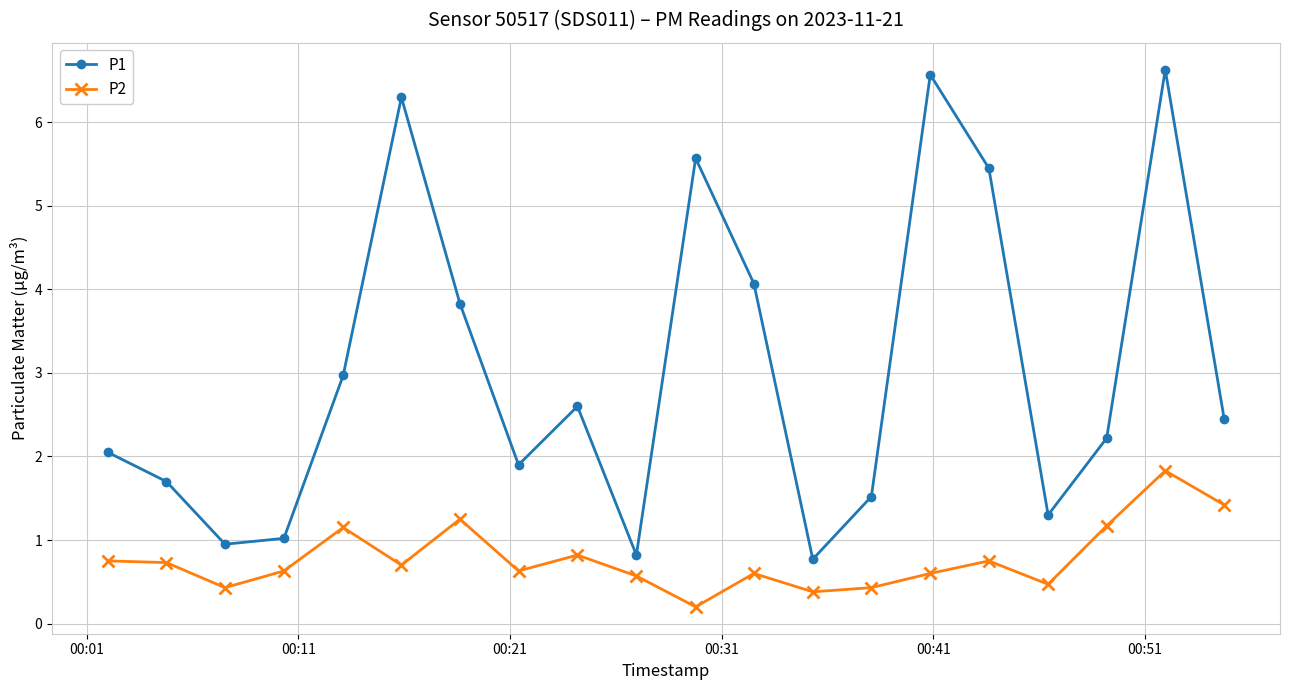

True or false: P1 and P2 cross at least once.

False